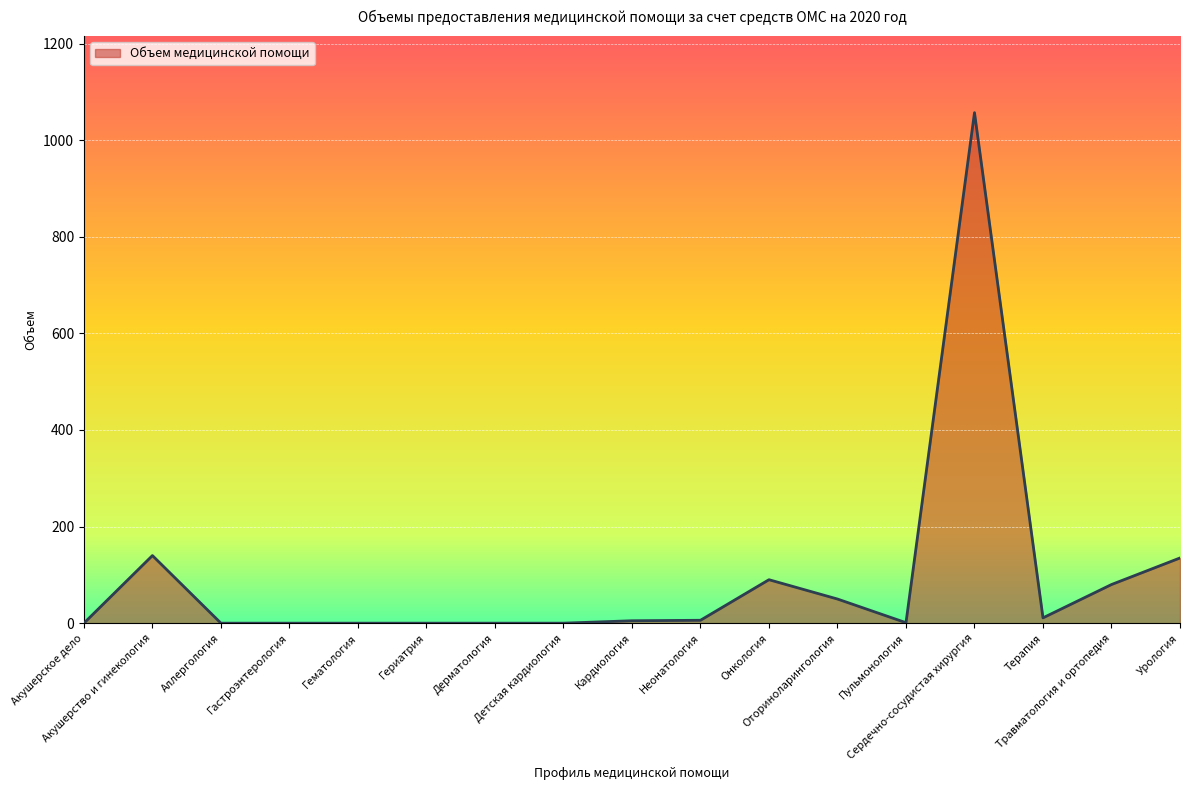

Does the chart display data point markers on the line(s)?

No